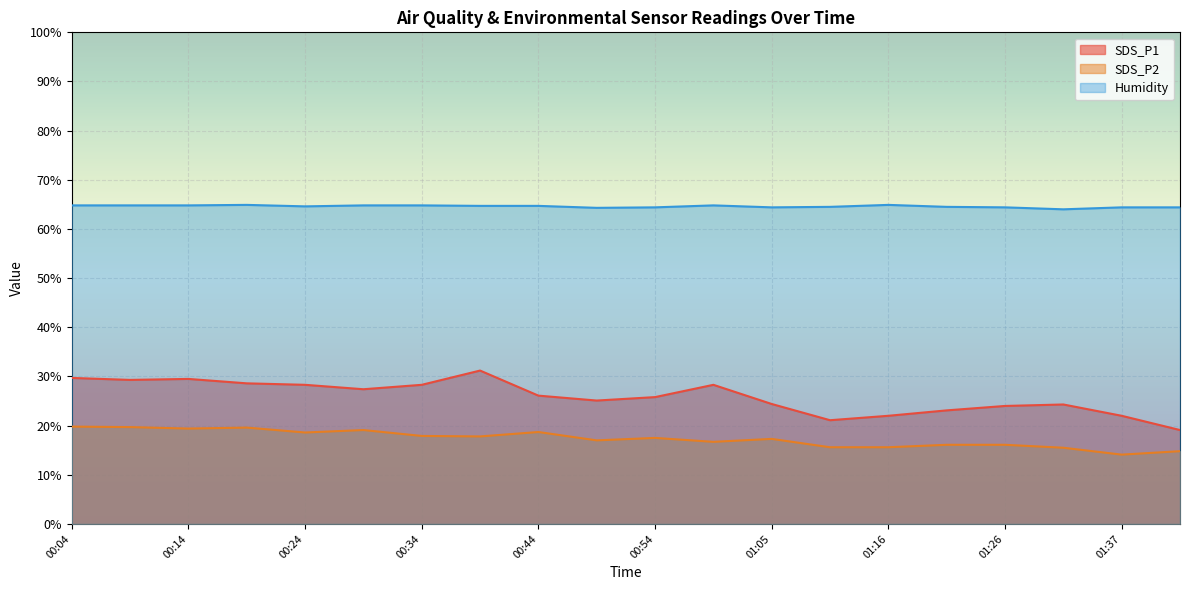

Is it true that SDS_P1 equals 24.3 at 01:32?

True